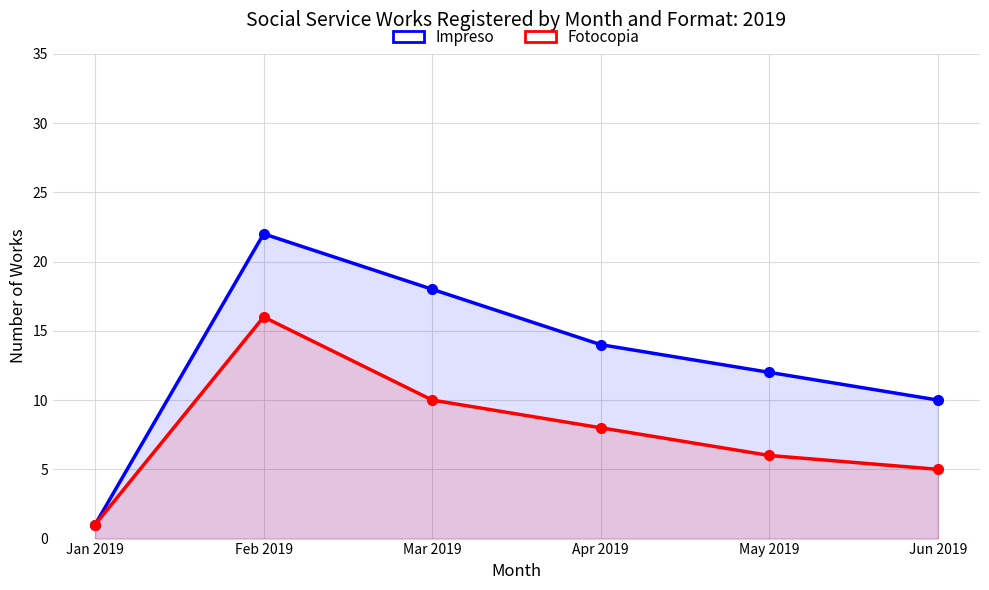

Reading left to right, list all the values displayed in this chart.

Impreso: 1	22	18	14	12	10
Fotocopia: 1	16	10	8	6	5